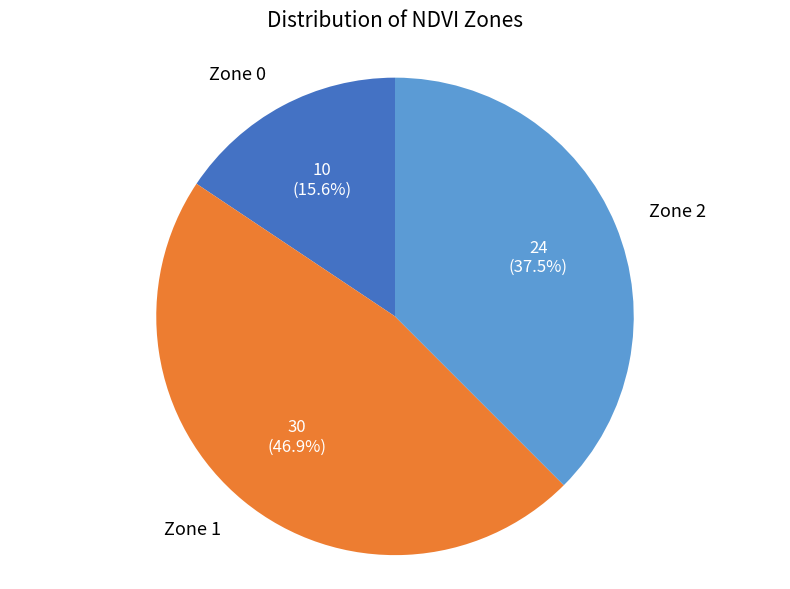

What percentage is NOT represented by Zone 1?

53.1%